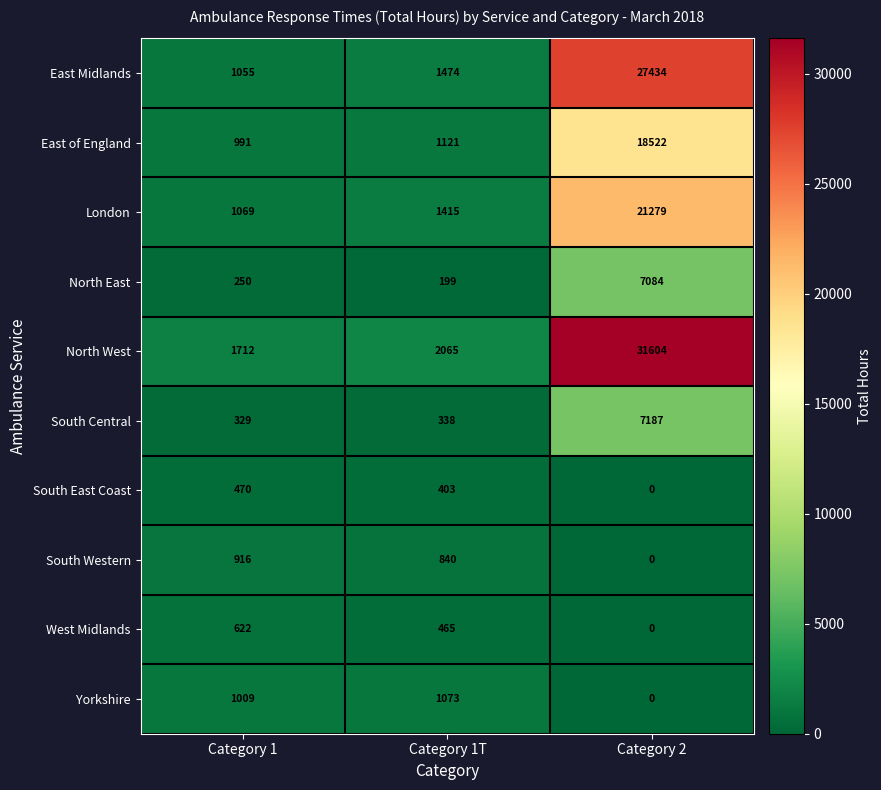

What is the difference between the maximum and minimum values in the East of England series?

17531